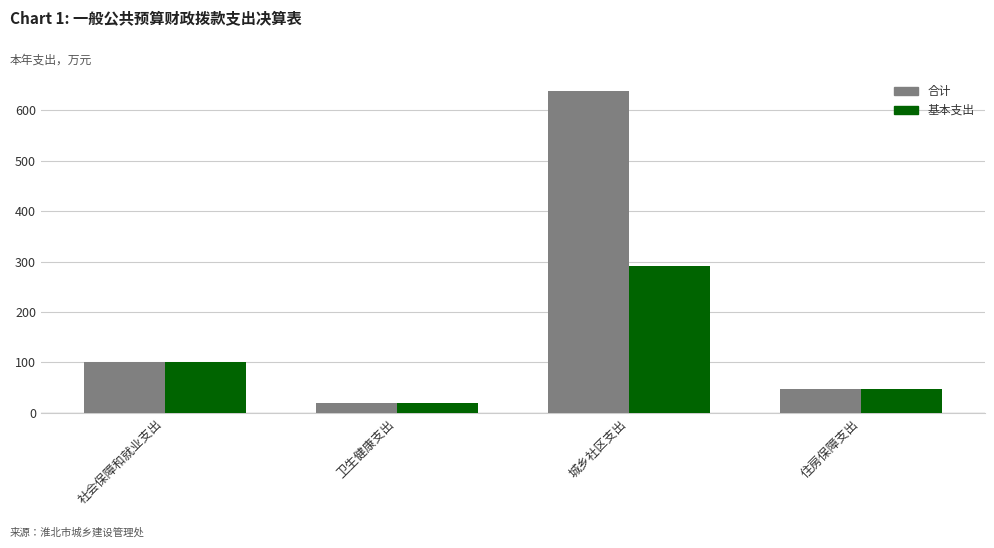

Reading left to right, transcribe all the data shown in this chart.

合计: 社会保障和就业支出=101.0	卫生健康支出=19.1	城乡社区支出=639.2	住房保障支出=47.3
基本支出: 社会保障和就业支出=101.0	卫生健康支出=19.1	城乡社区支出=291.2	住房保障支出=47.3